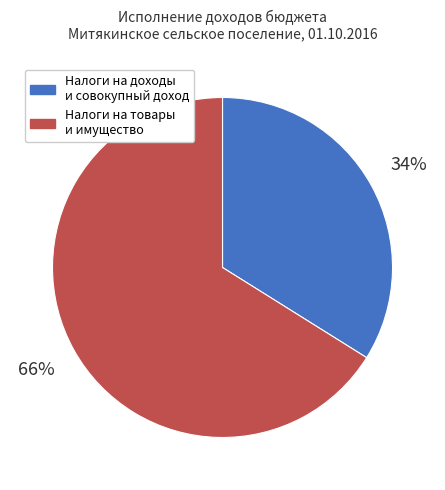

Does any single category account for the majority?

Yes